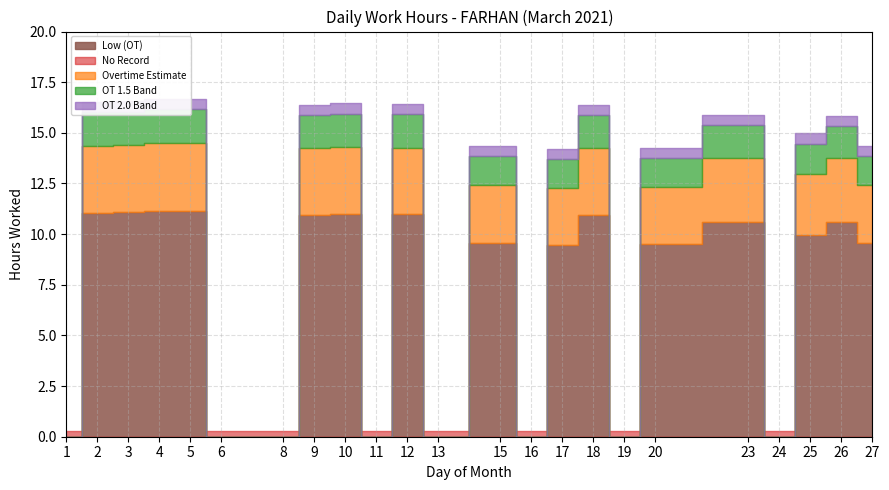

At which category is the sum across all series the highest?

5